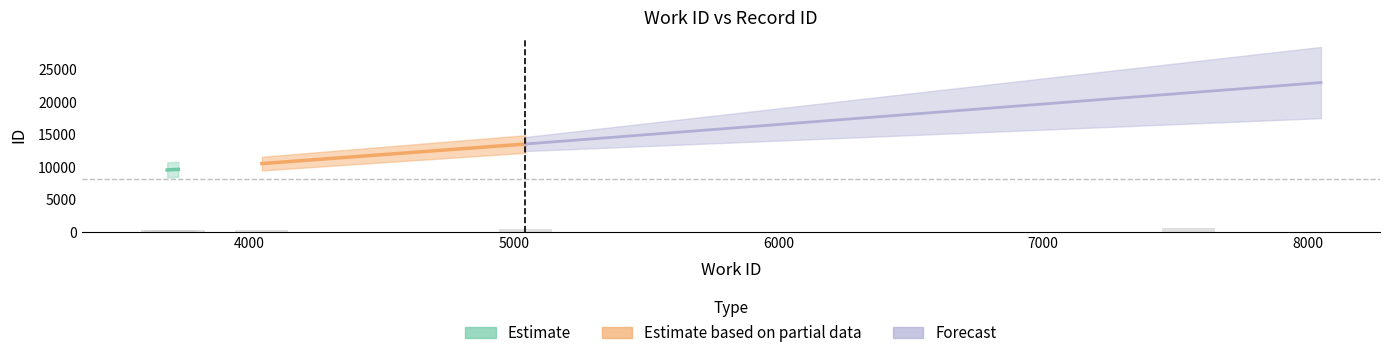

The work_id series shows 10093 at 7551. True or false?

False